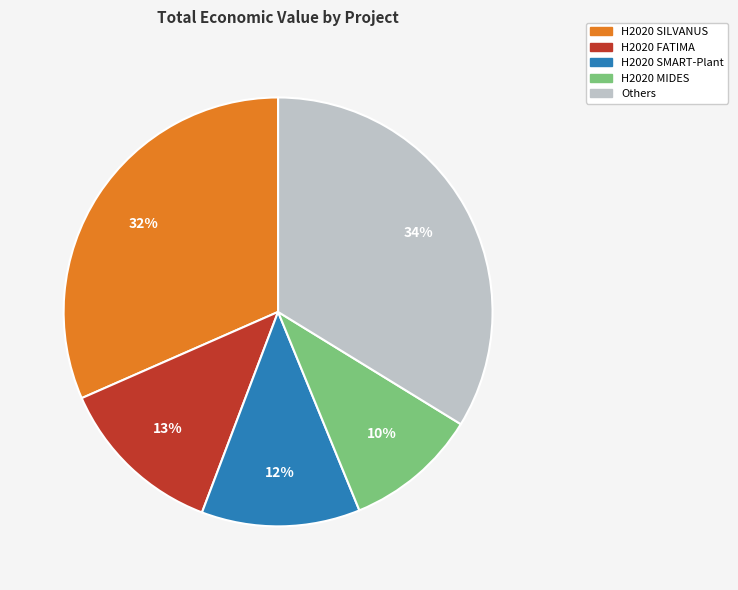

Is there a majority slice in this chart?

No